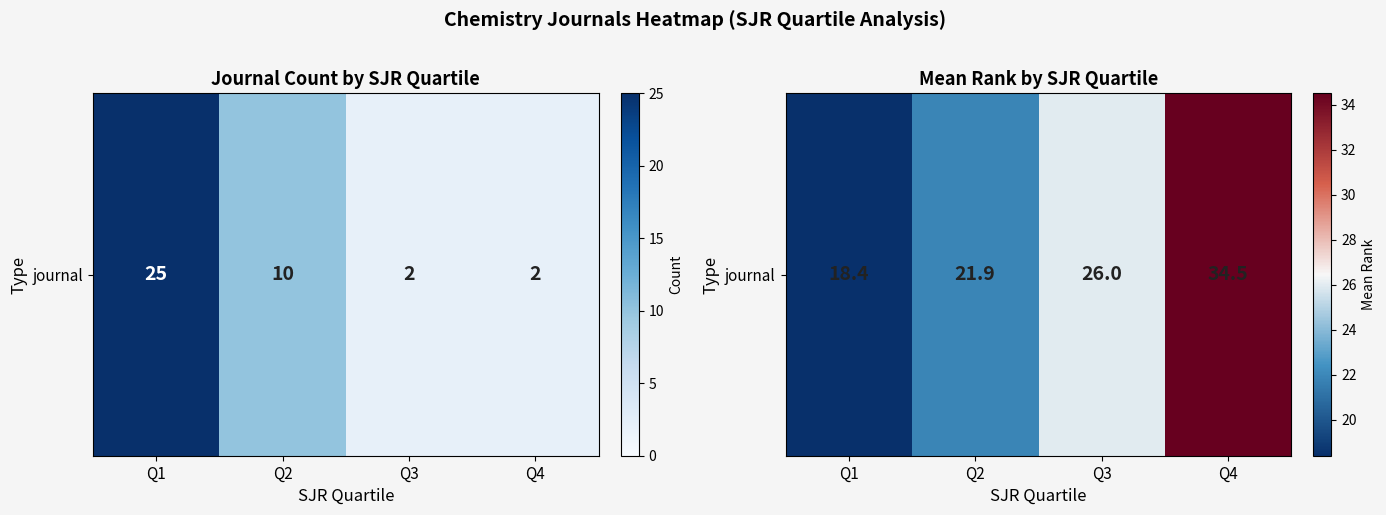

What is the change in value from Q1 to Q3?

+7.6